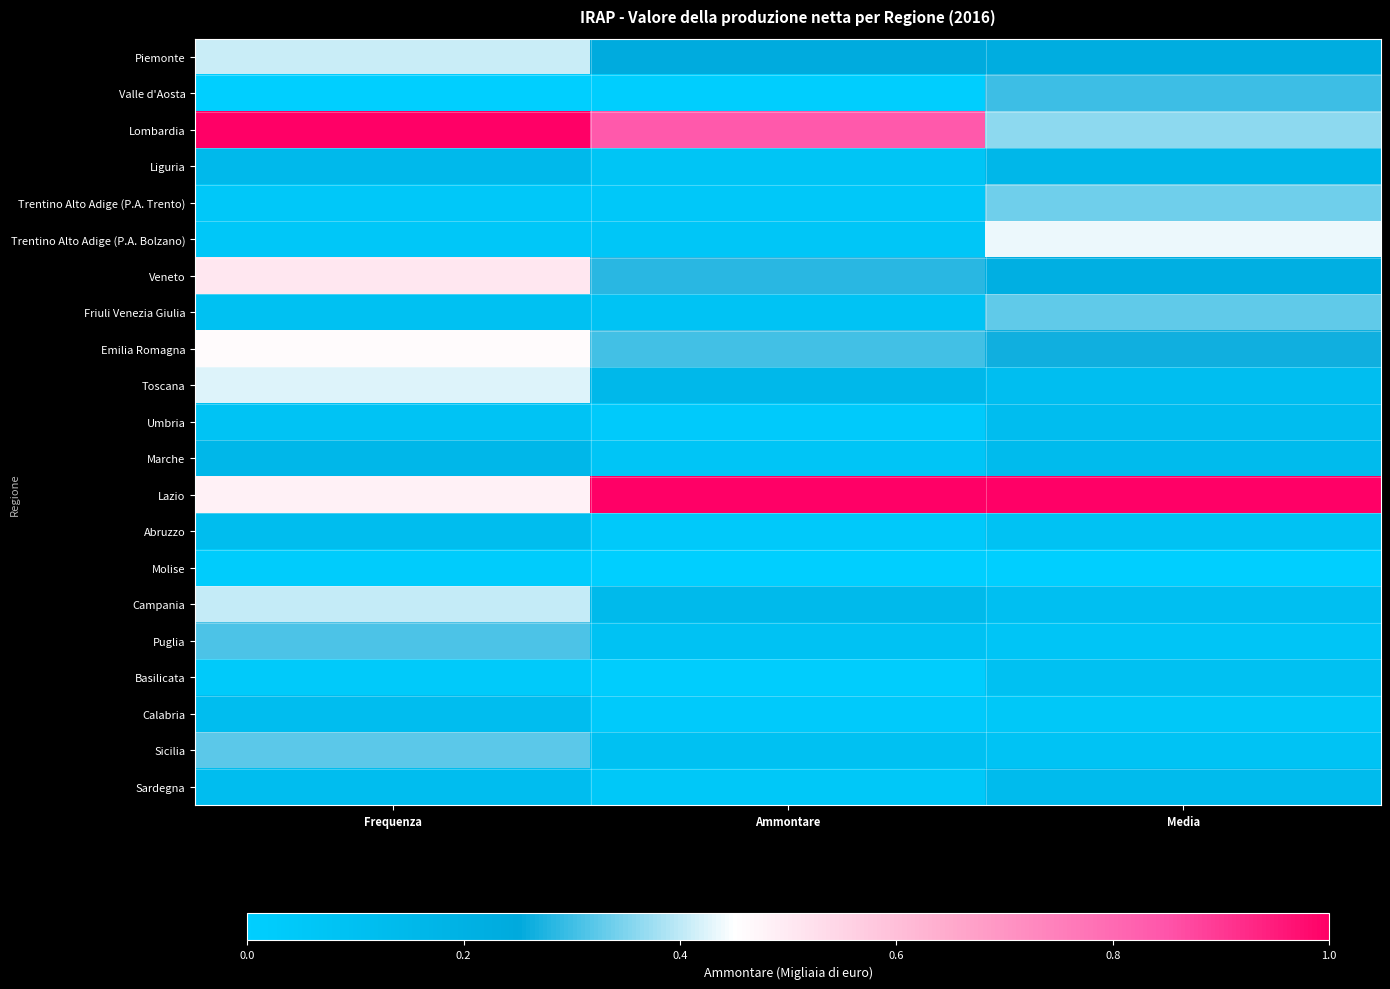

What is the difference between the highest and lowest values at Media?

1.0